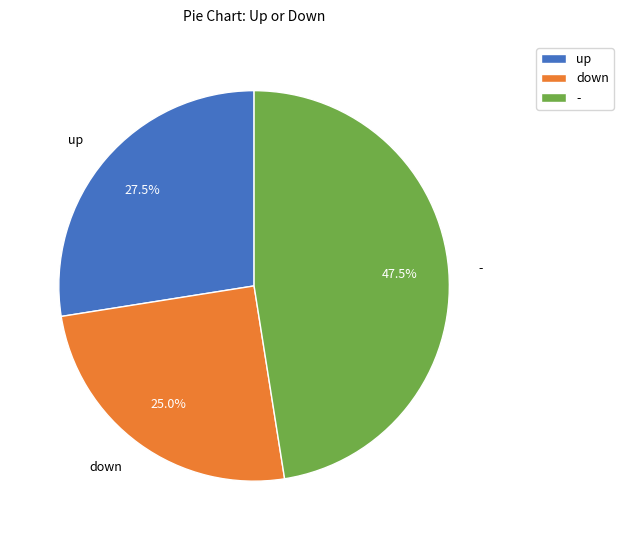

Does up account for over 50% of the chart?

No